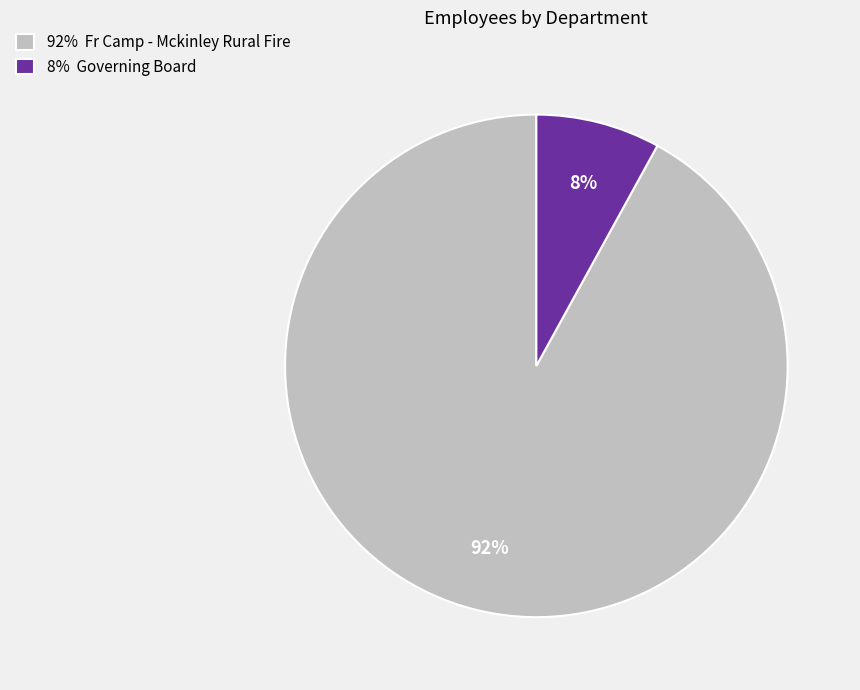

What percentage is the 92% Fr Camp - Mckinley Rural Fire slice, to the nearest percent?

92%